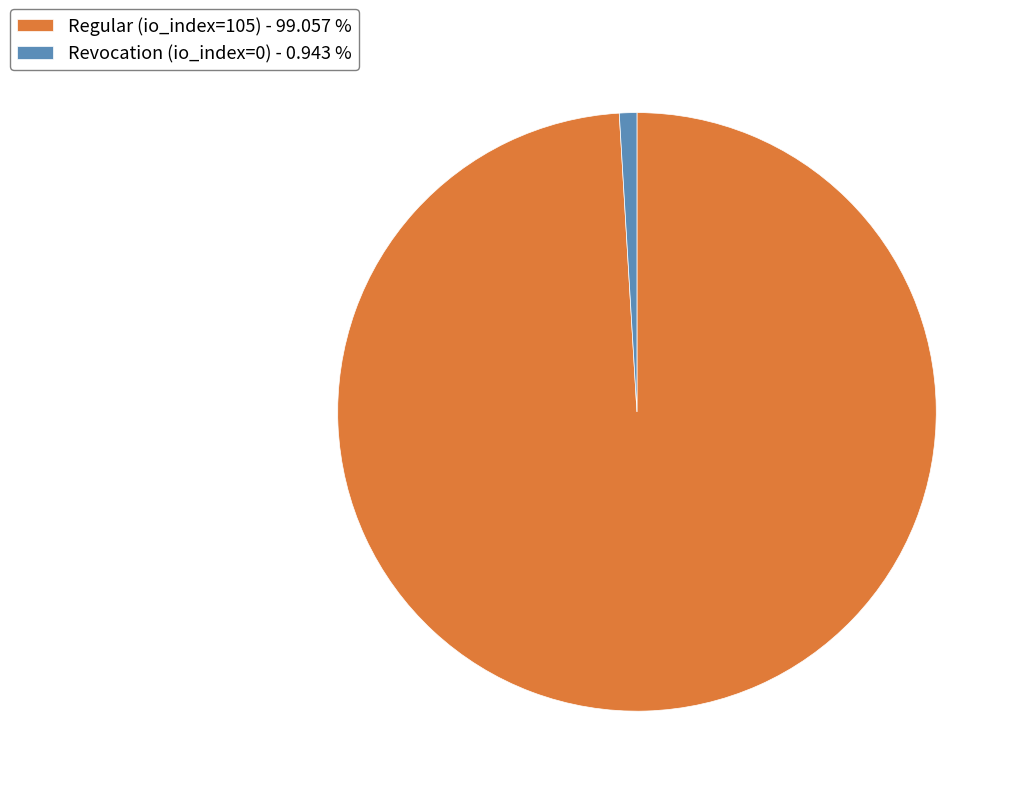

Do Regular (io_index=105) - 99.057 % and Revocation (io_index=0) - 0.943 % together represent more than half of the pie?

Yes